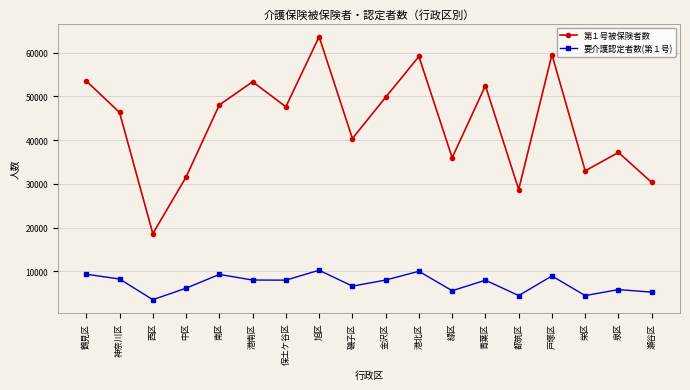

Where is the first local minimum for 要介護認定者数(第１号)?

西区